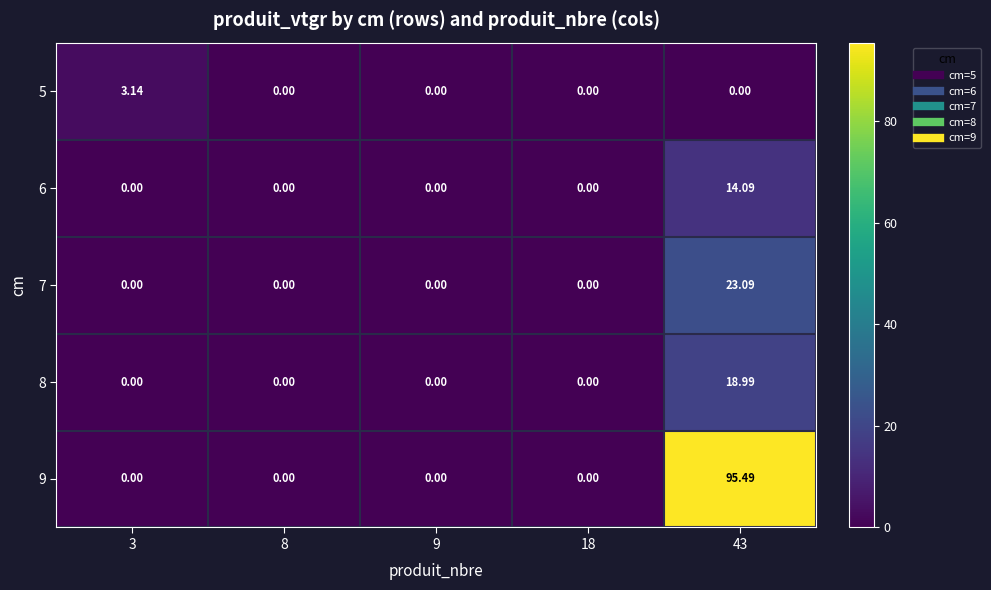

Which series has the widest spread of values?

9